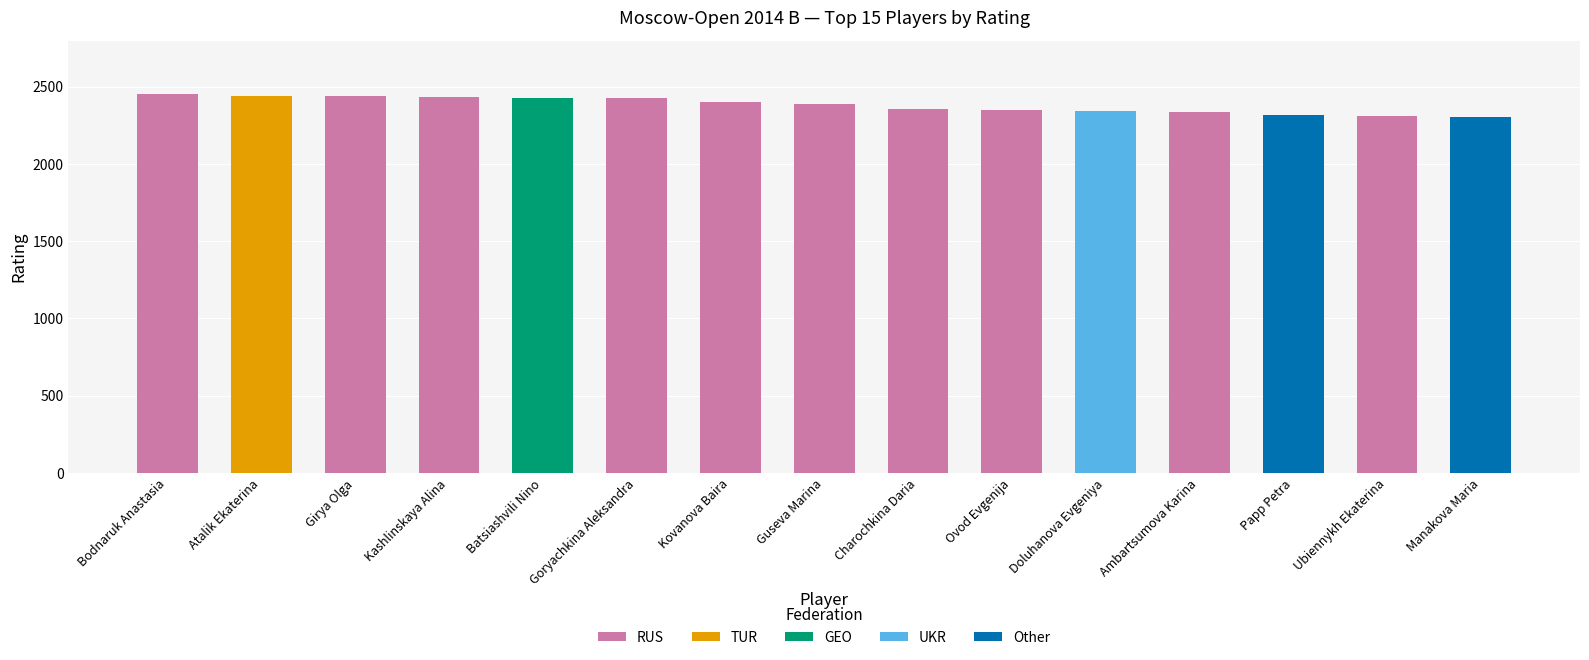

What is the highest value of the RUS series?

2452